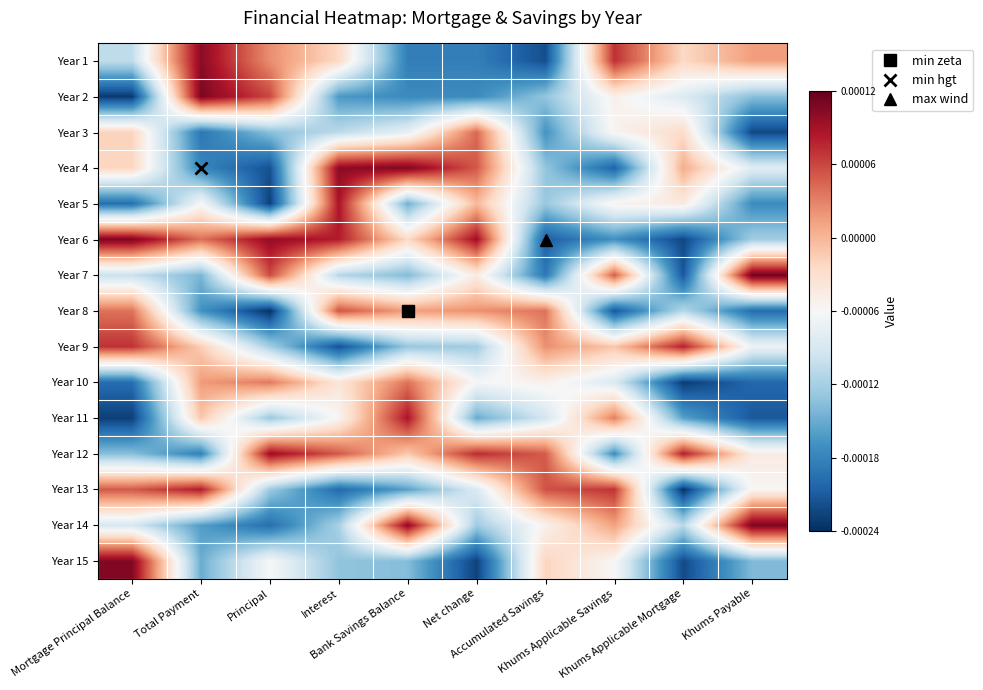

At which category is the sum across all series the highest?

Interest